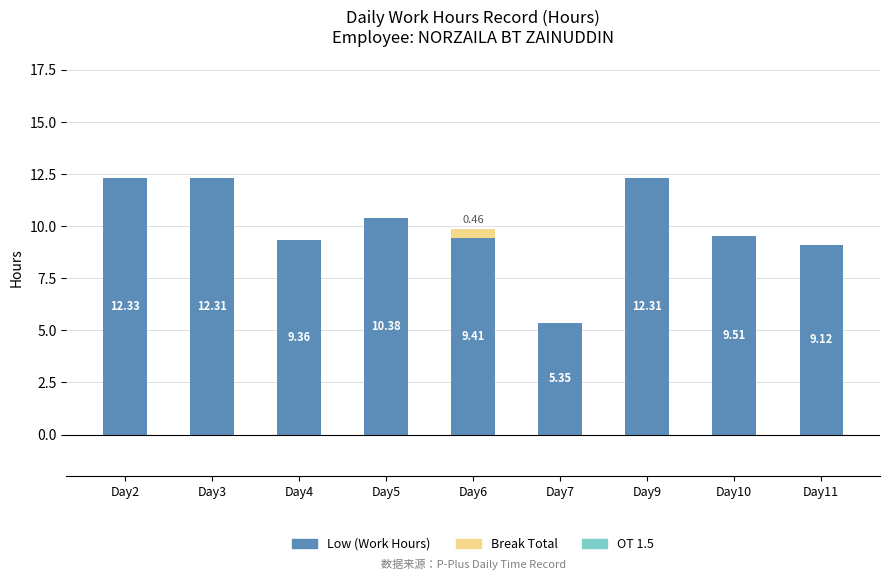

At which category is the sum across all series the highest?

Day2